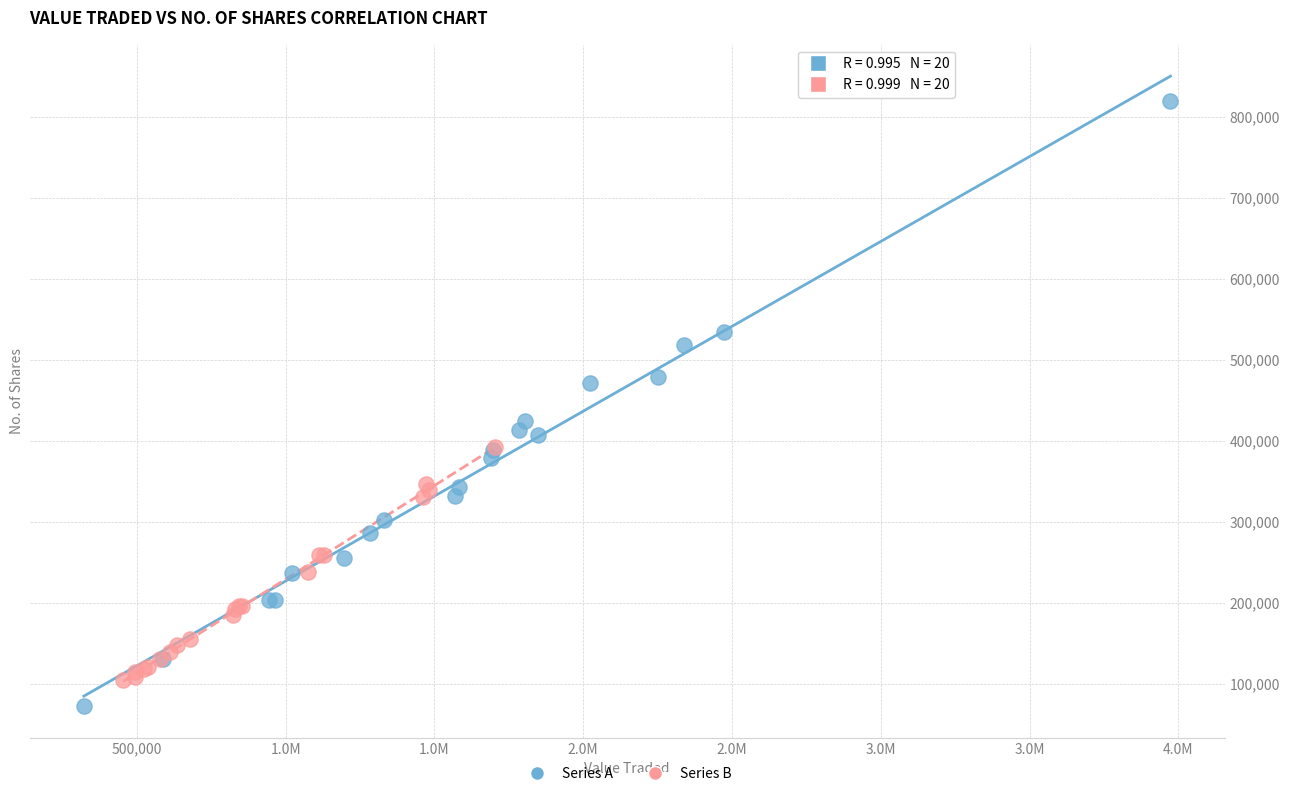

Which series contains the lowest Y value?

Series A